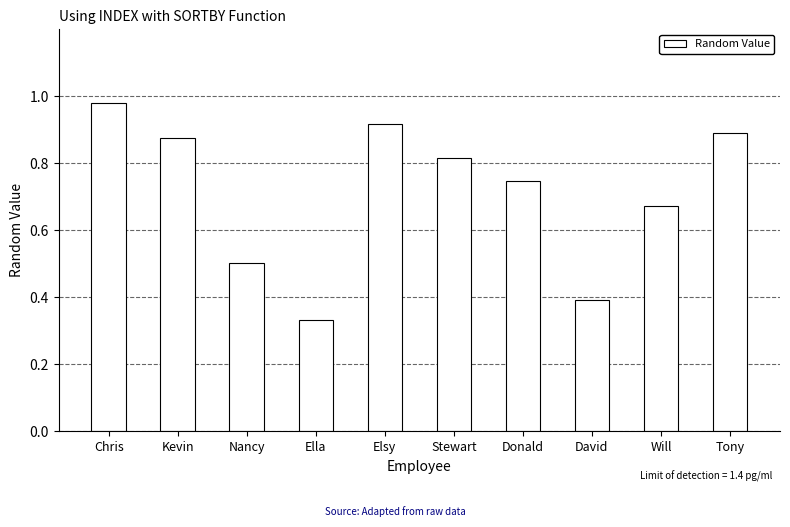

What position from the left is Will?

9